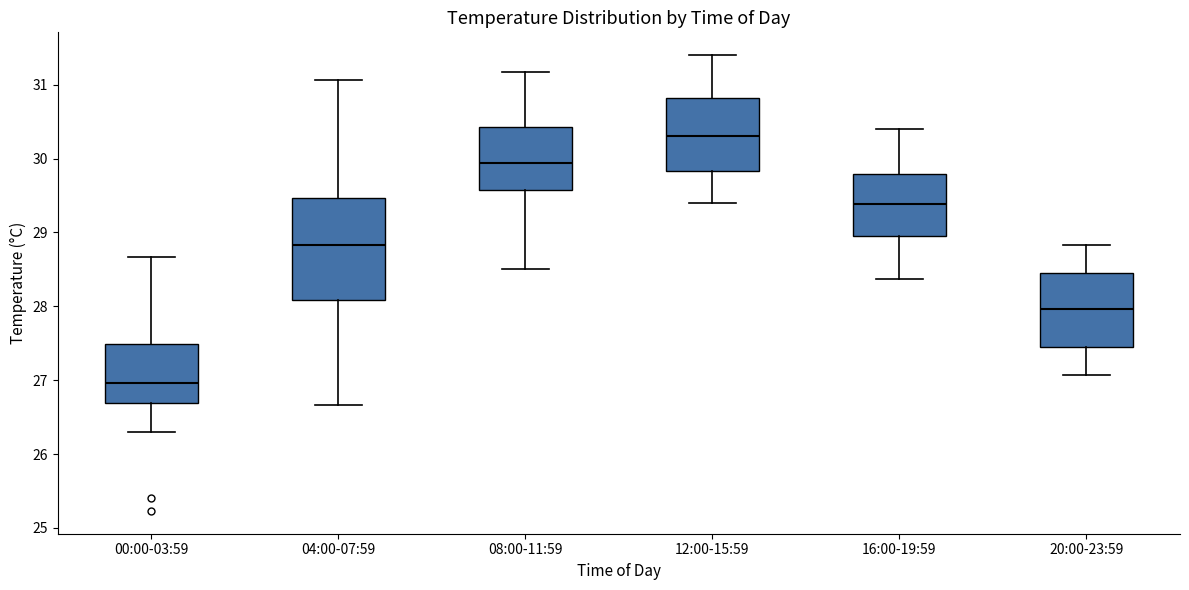

Reading left to right, transcribe this box plot: for each box, give where its median line is, the range the box spans, and where its two whiskers end, as read against the y-axis. The values are not printed on the chart, so give them approximately, as read against the axis.

00:00-03:59: median 27.0, box 26.7 to 27.5, whiskers 26.3 to 28.7
04:00-07:59: median 28.8, box 28.1 to 29.5, whiskers 26.7 to 31.1
08:00-11:59: median 29.9, box 29.6 to 30.4, whiskers 28.5 to 31.2
12:00-15:59: median 30.3, box 29.8 to 30.8, whiskers 29.4 to 31.4
16:00-19:59: median 29.4, box 28.9 to 29.8, whiskers 28.4 to 30.4
20:00-23:59: median 28.0, box 27.5 to 28.4, whiskers 27.1 to 28.8